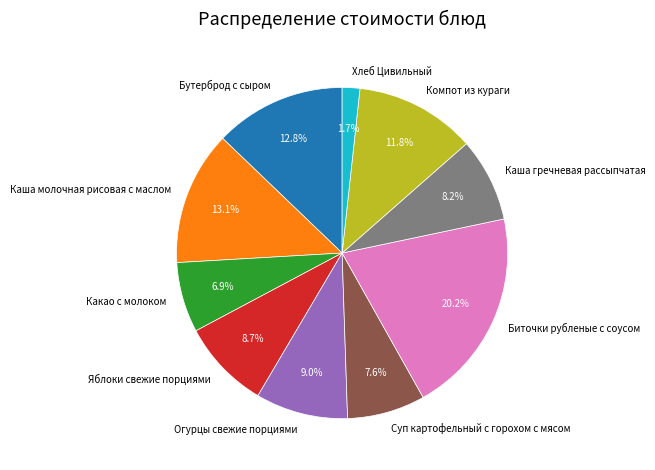

Which has a higher value, Яблоки свежие порциями or Биточки рубленые с соусом?

Биточки рубленые с соусом